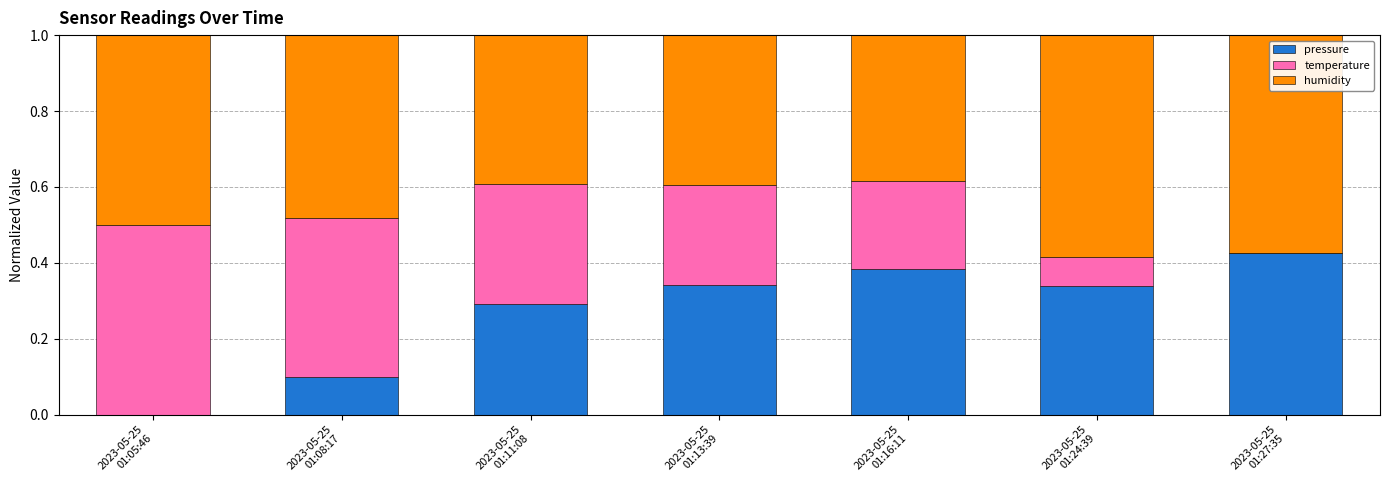

What is the total value across all series at 2023-05-25
01:16:11?

1.0